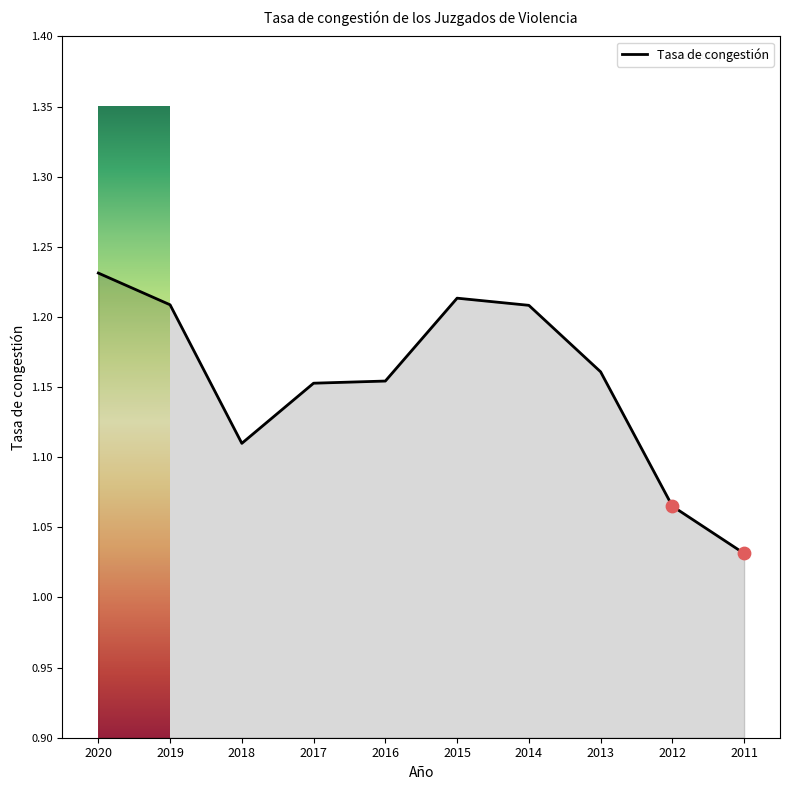

Which has a higher value, 2011 or 2015?

2015